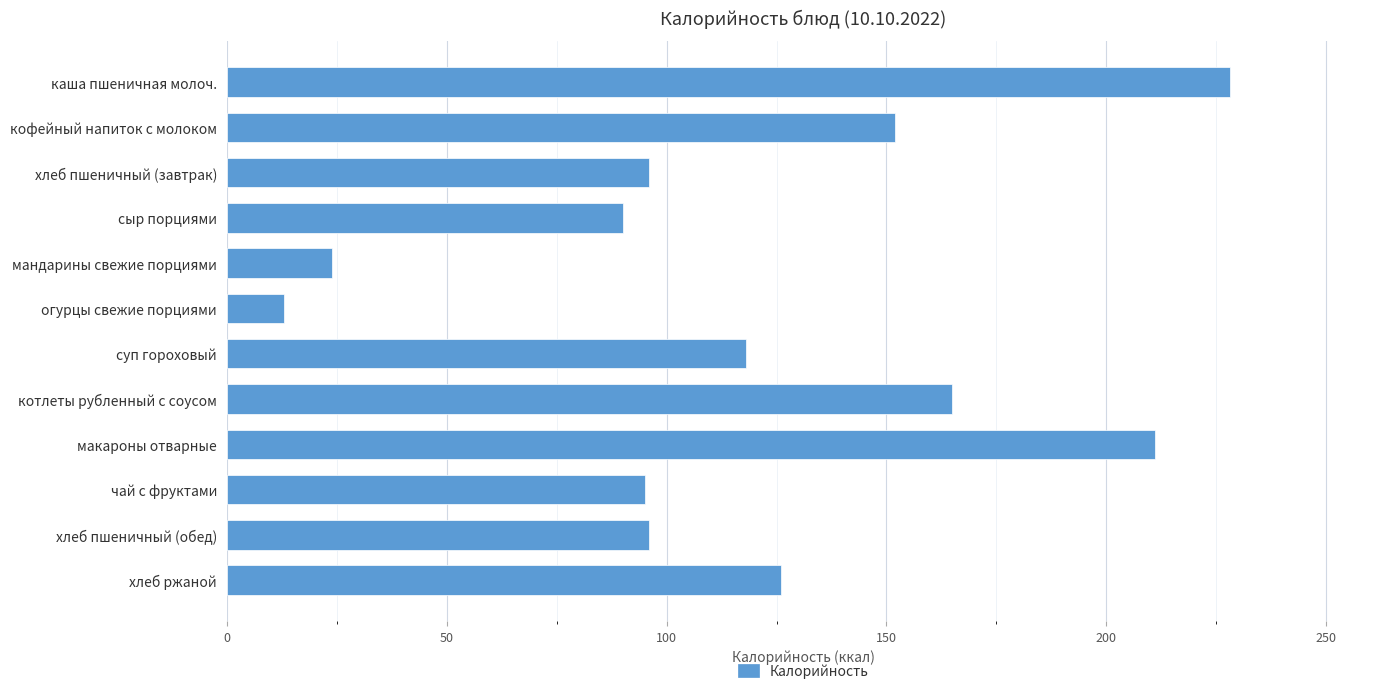

What value does the data have at хлеб ржаной?

126